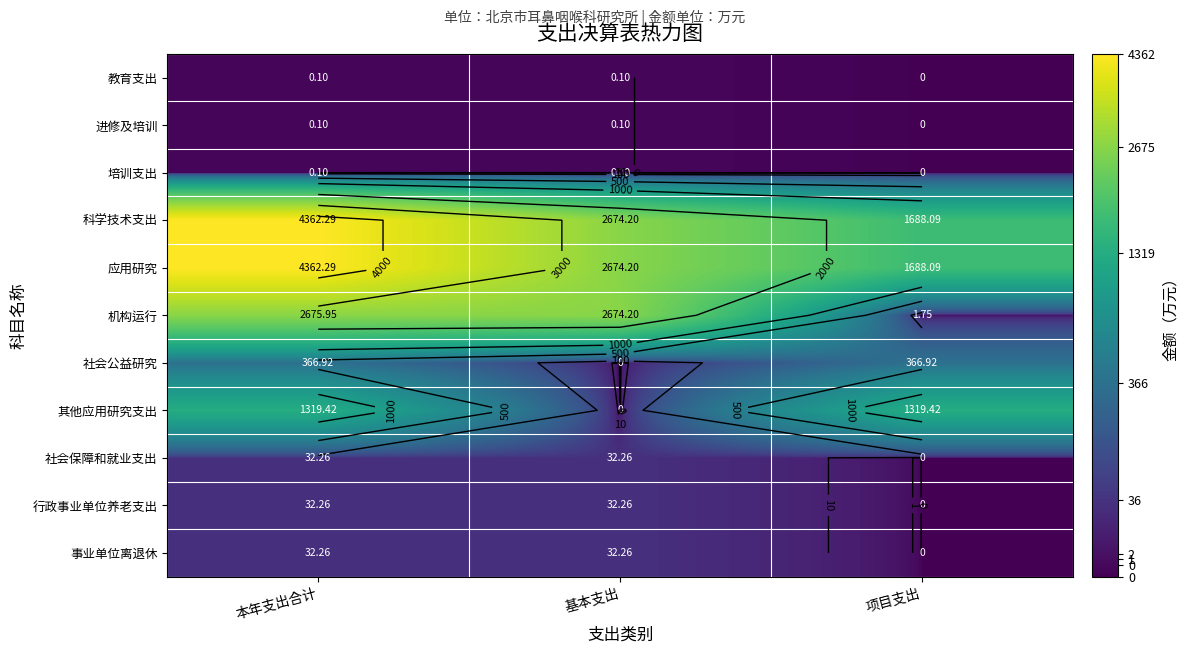

List the labels in order of 行政事业单位养老支出 value, largest first.

本年支出合计, 基本支出, 项目支出